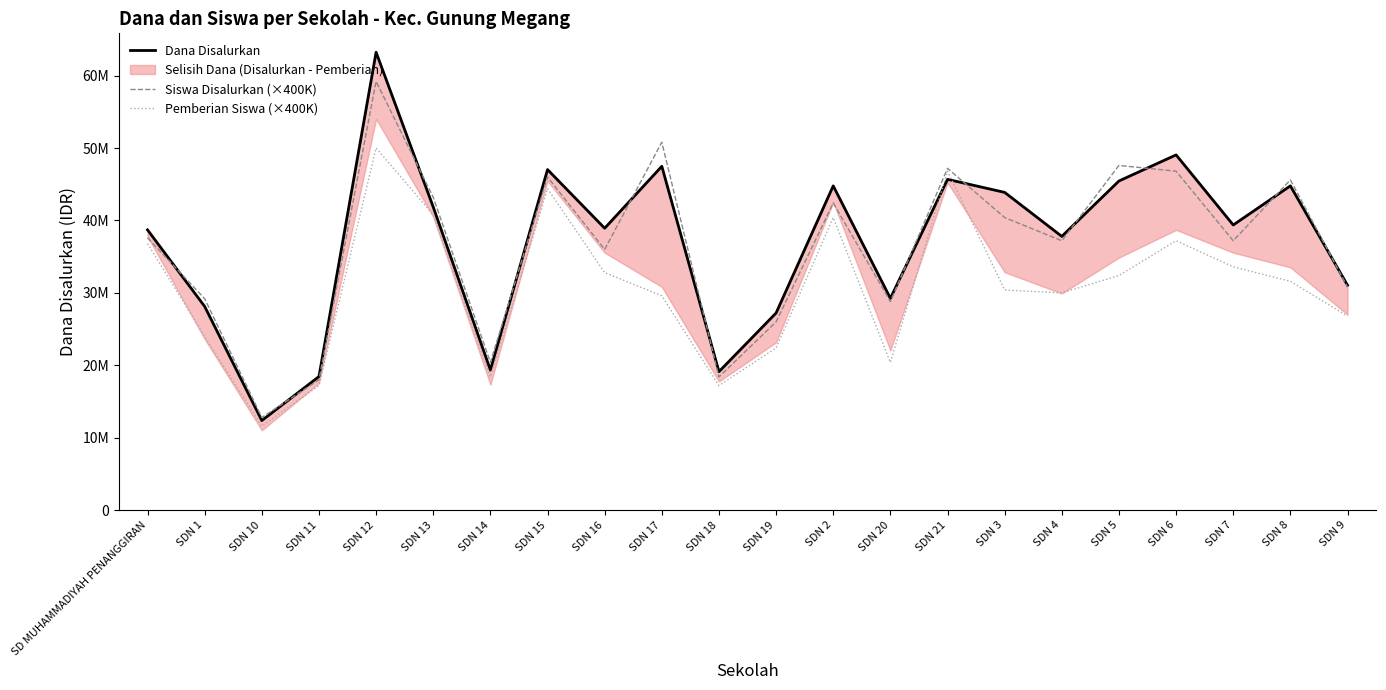

Where do Dana Disalurkan and Siswa Disalurkan (×400K) first cross each other?

SD MUHAMMADIYAH PENANGGIRAN and SDN 1